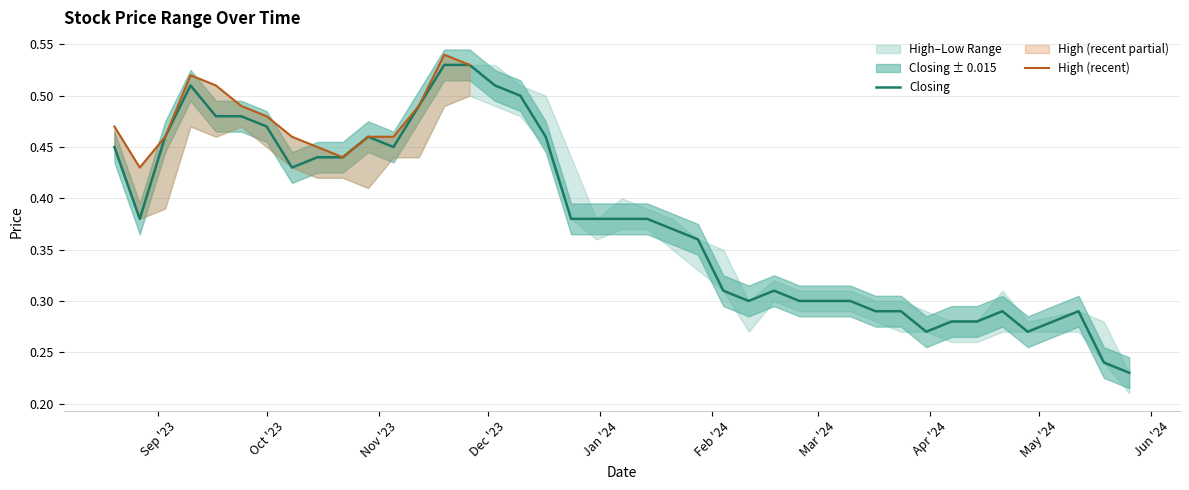

Does the chart have visible grid lines?

Yes